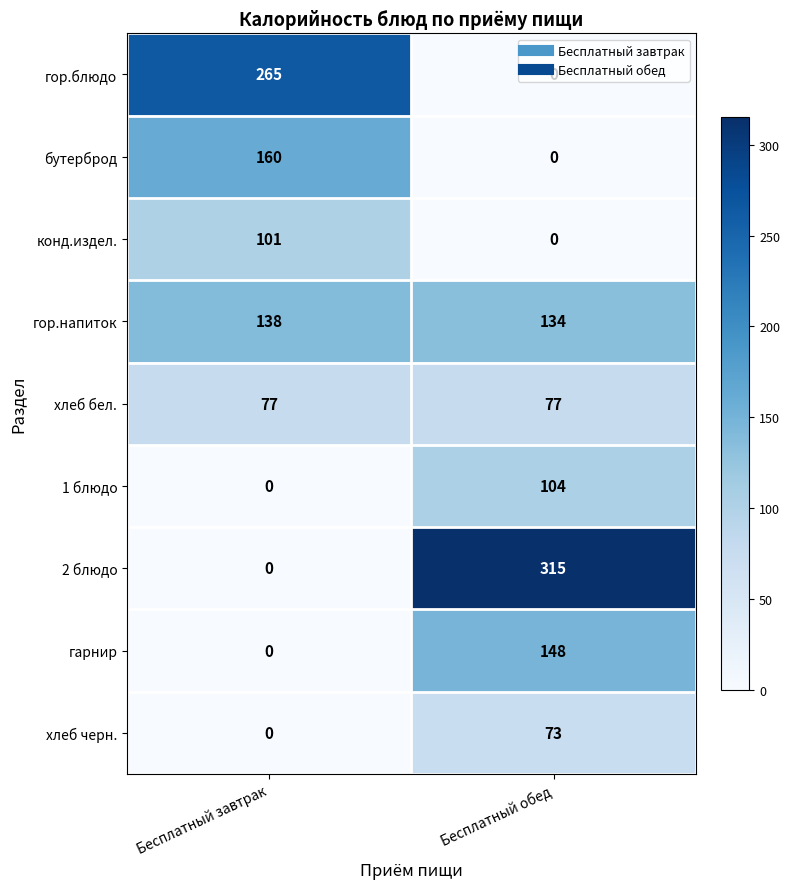

What is the spread (max minus min) of values at Бесплатный обед?

315